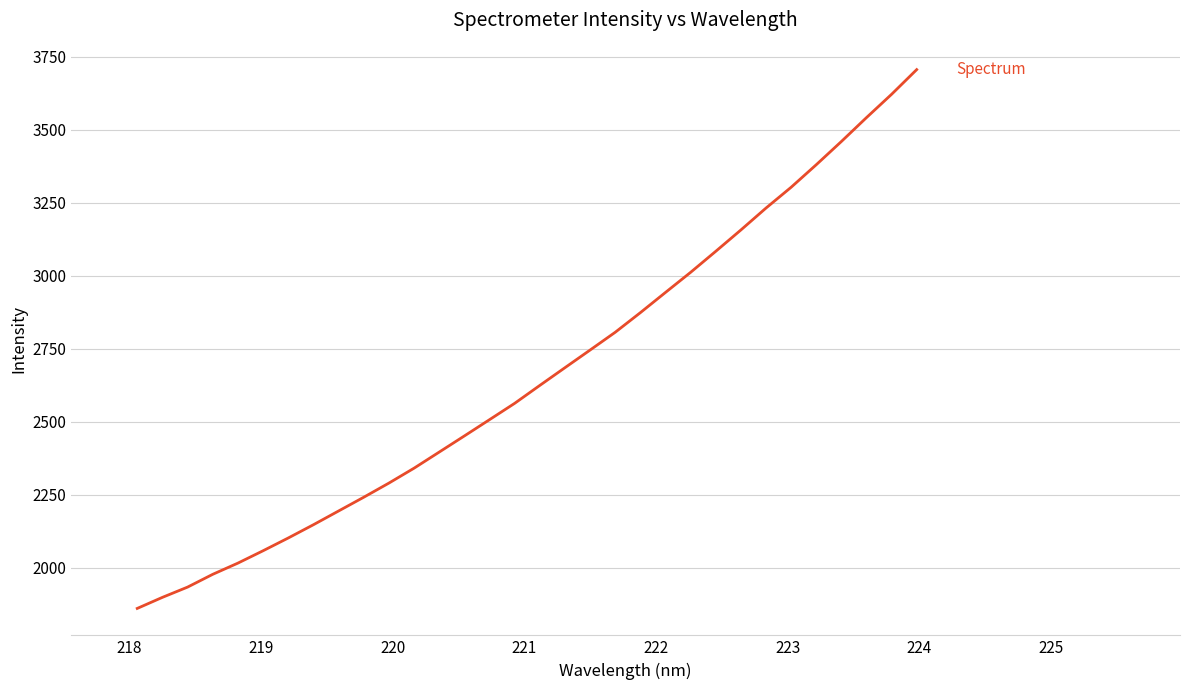

What is the minimum value shown in the chart?

1861.6